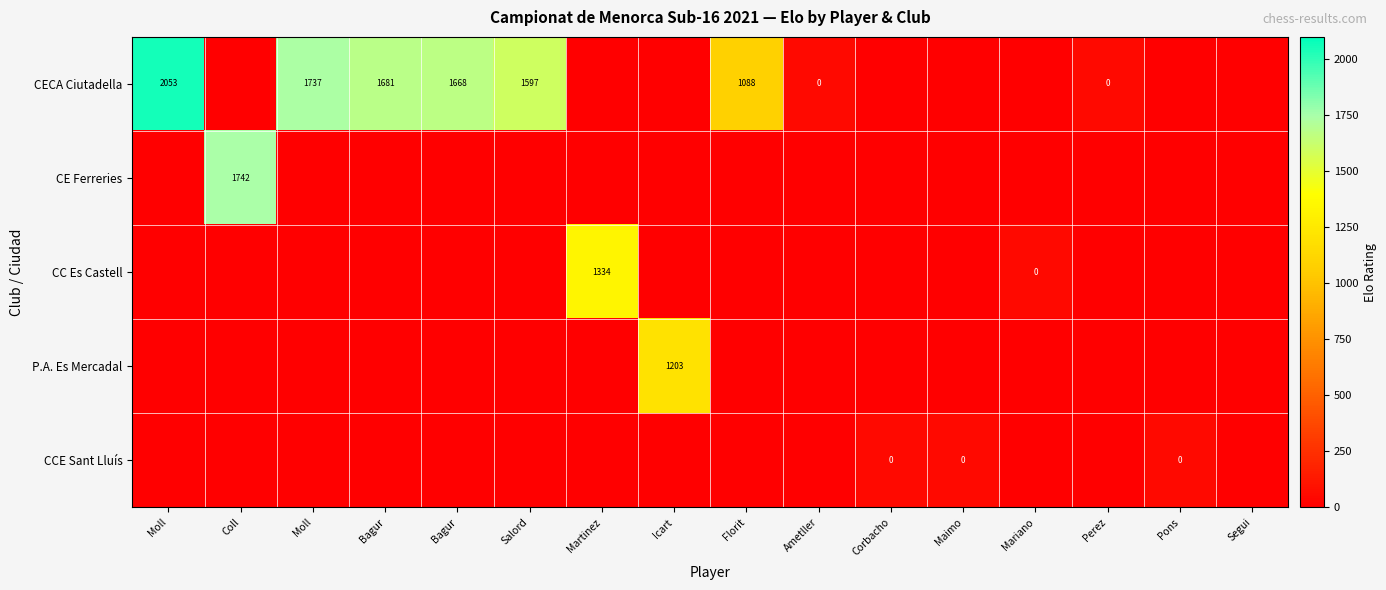

The CECA Ciutadella series shows 0 at Segui. True or false?

True